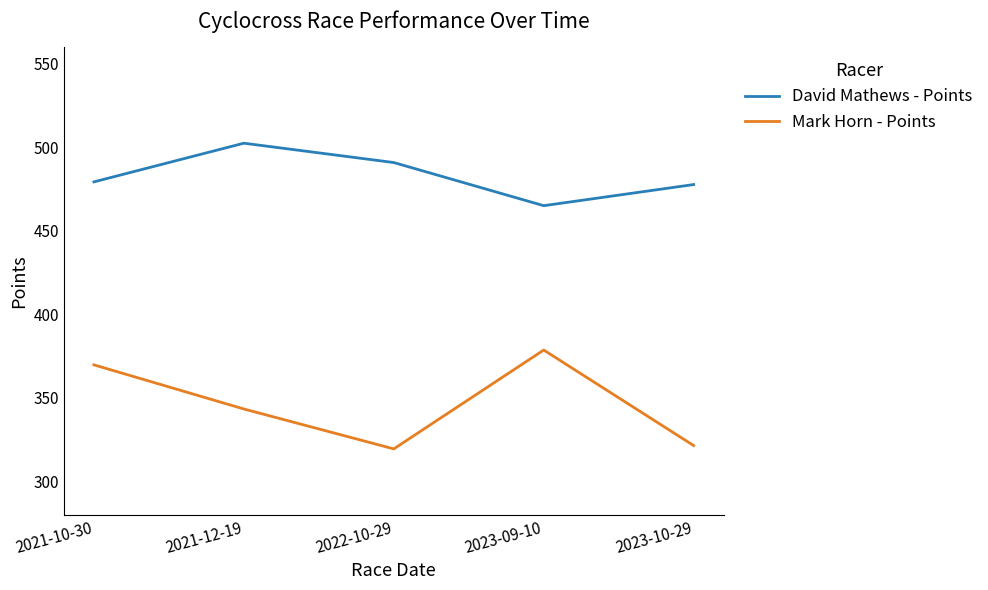

What is the total value across all series at 2021-10-30?

849.1